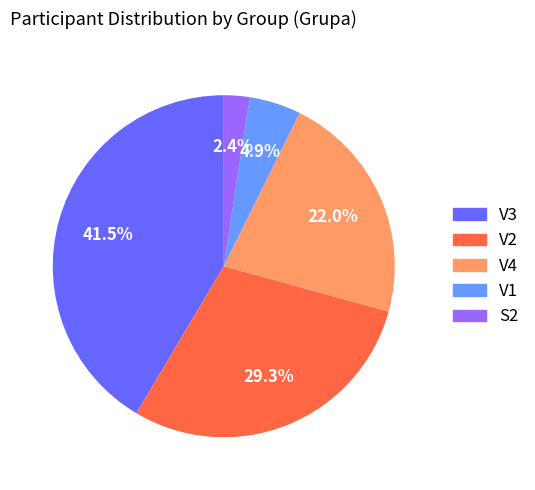

What is the smallest slice in the pie chart?

S2